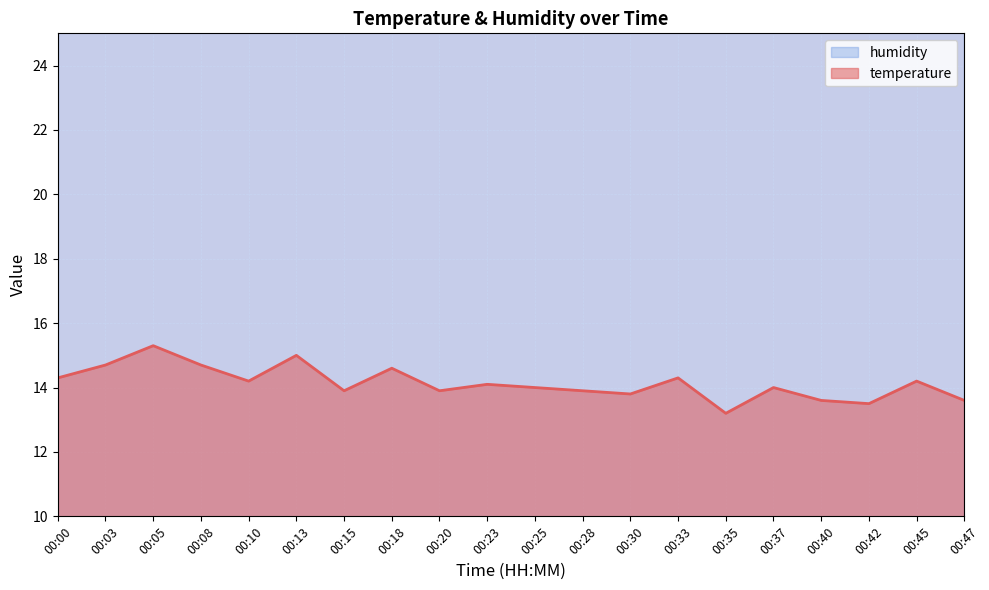

Rank the categories by value from highest to lowest.

00:05, 00:13, 00:03, 00:08, 00:18, 00:00, 00:33, 00:10, 00:45, 00:23, 00:25, 00:37, 00:15, 00:20, 00:28, 00:30, 00:40, 00:47, 00:42, 00:35